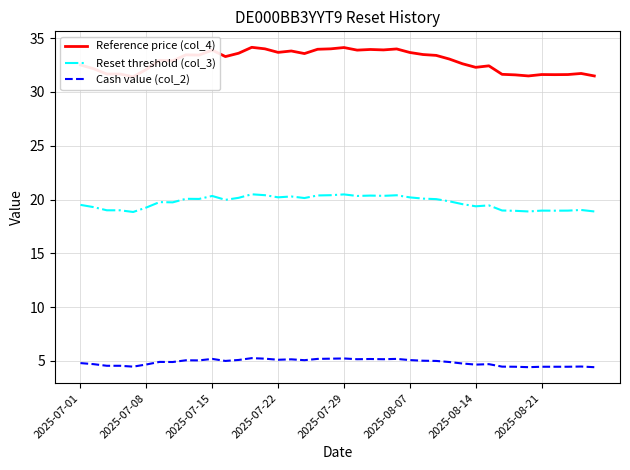

What is the lowest value of the Cash value (col_2) series?

4.4